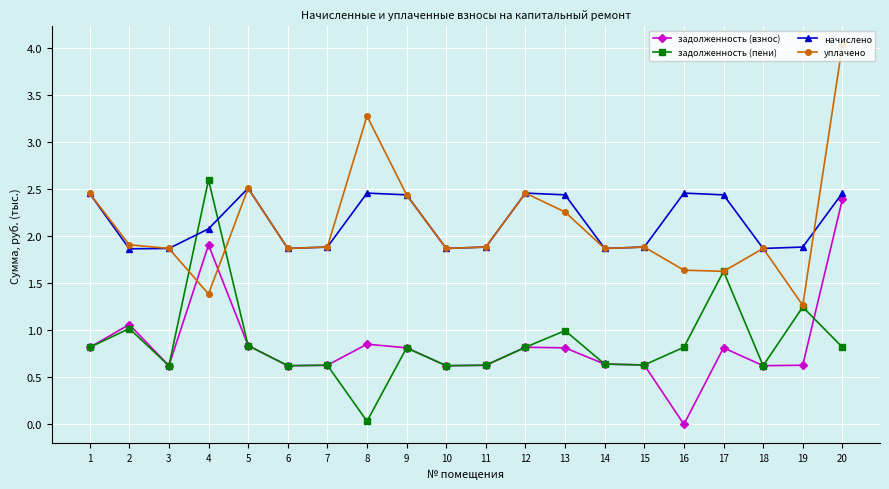

Which series has the widest spread of values?

уплачено